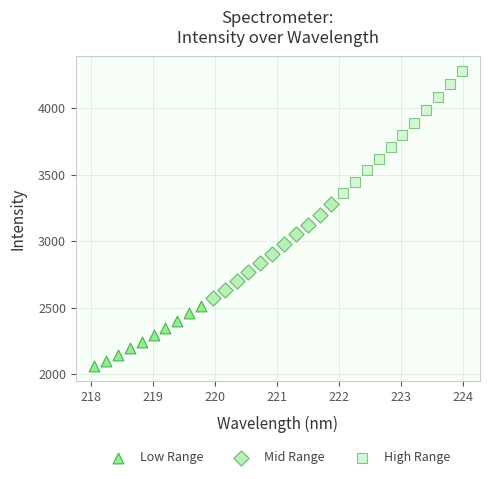

Which series contains the highest Y value?

High Range